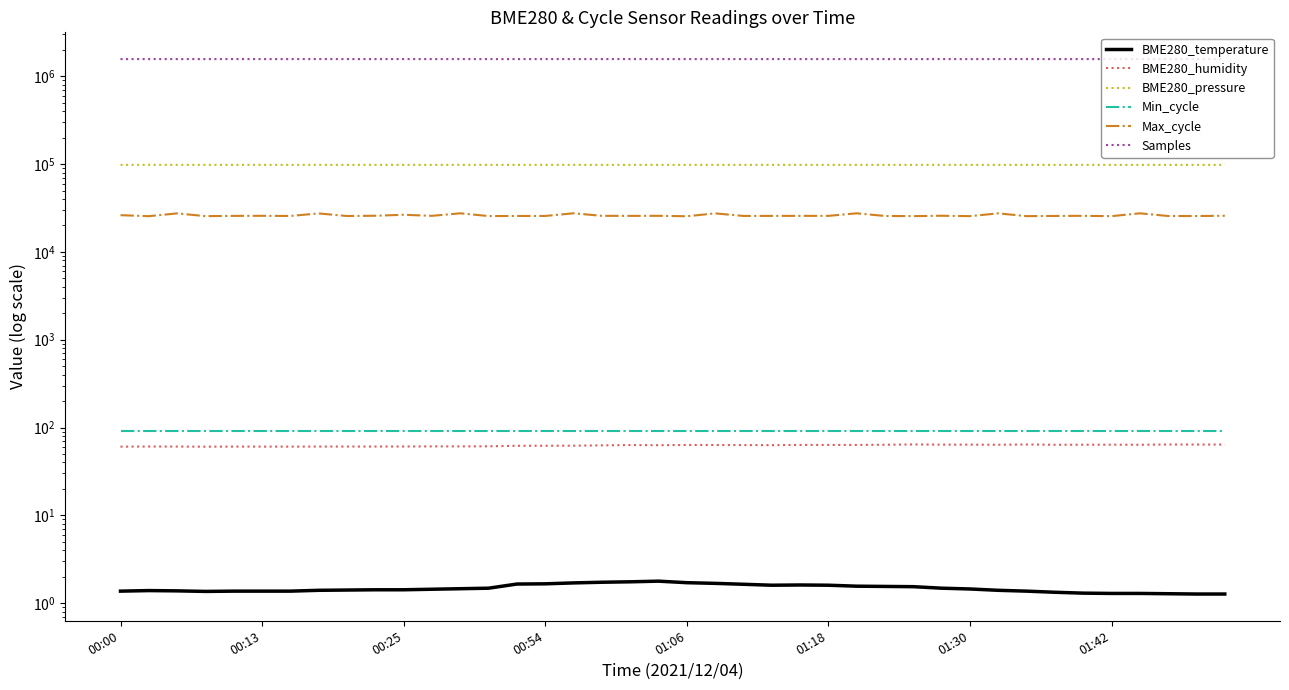

Between 23 and 37, which series saw the biggest shift?

Samples